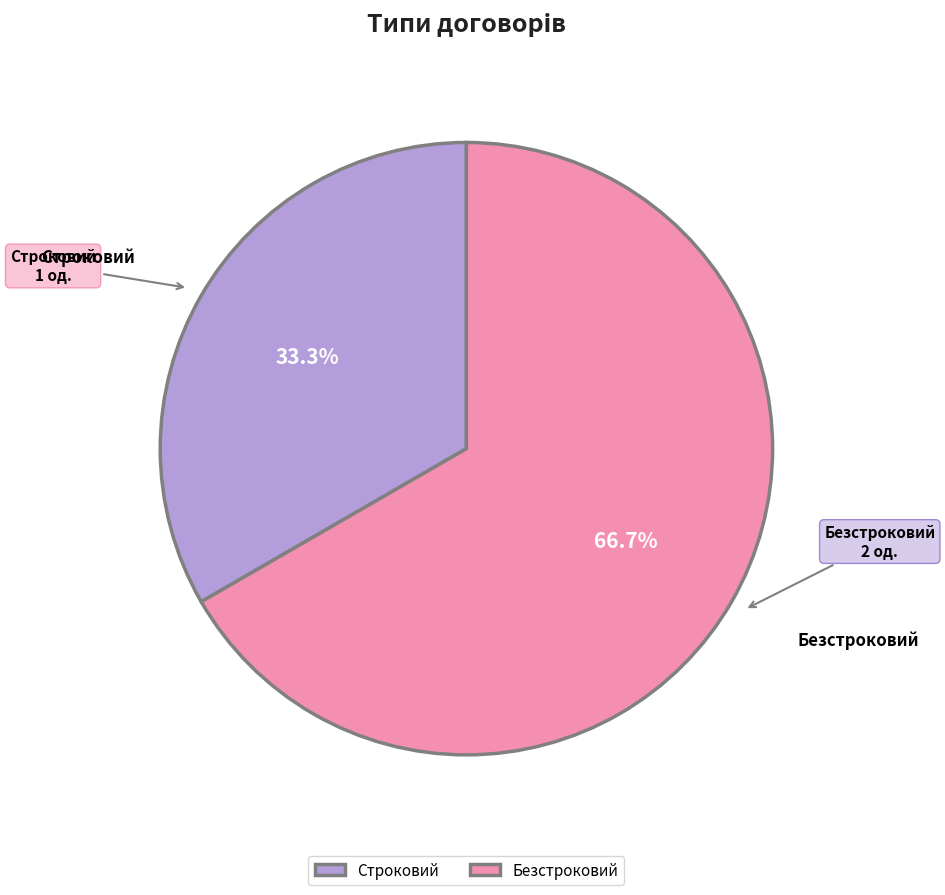

True or false: Строковий accounts for 25% of the total.

False